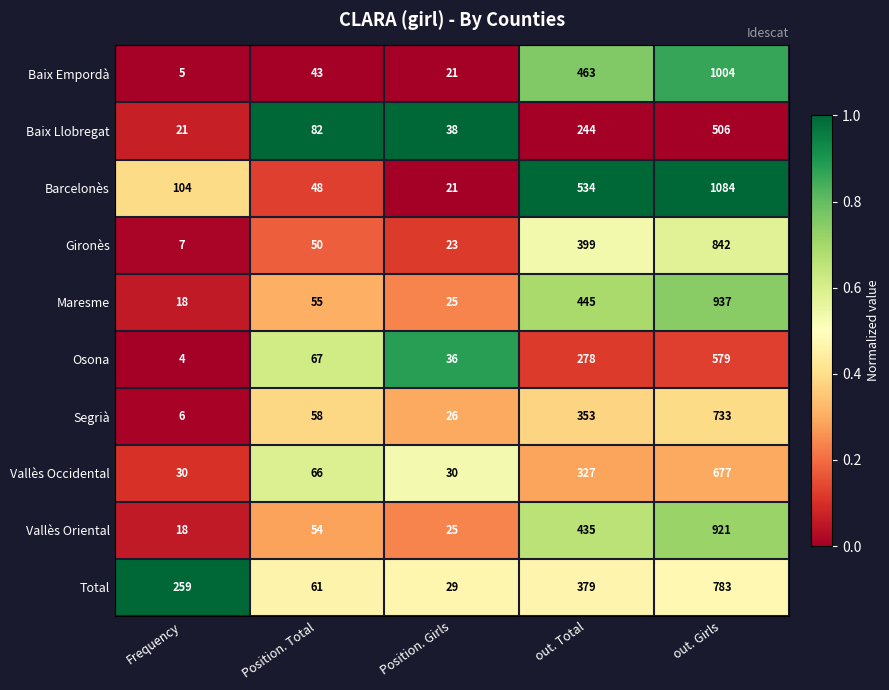

The value of Vallès Oriental at out. Girls is 921. True or false?

True